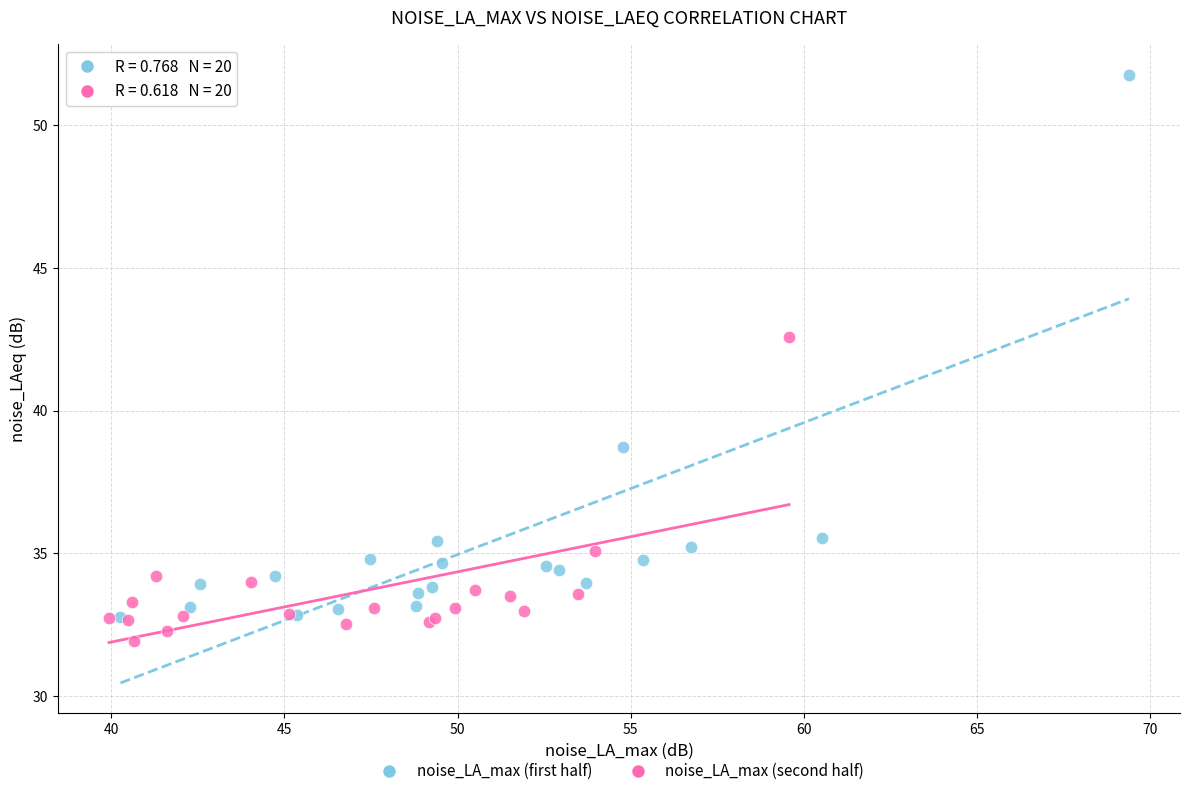

Which series reaches the maximum Y coordinate?

noise_LA_max (first half)